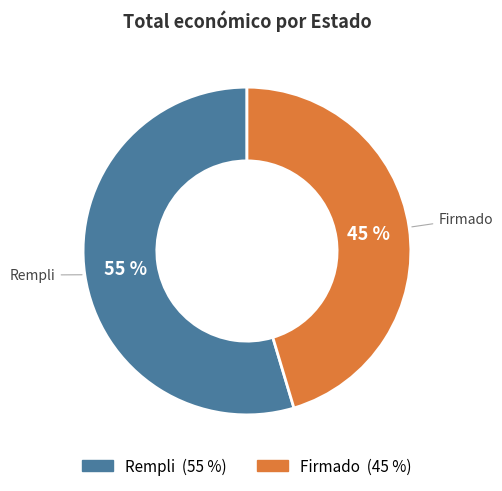

What is the smallest slice in the pie chart?

Firmado